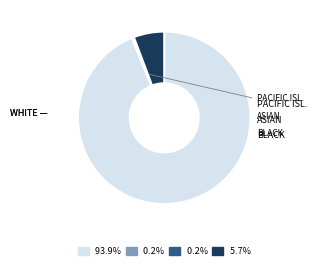

Is there any slice that represents more than half of the pie?

Yes